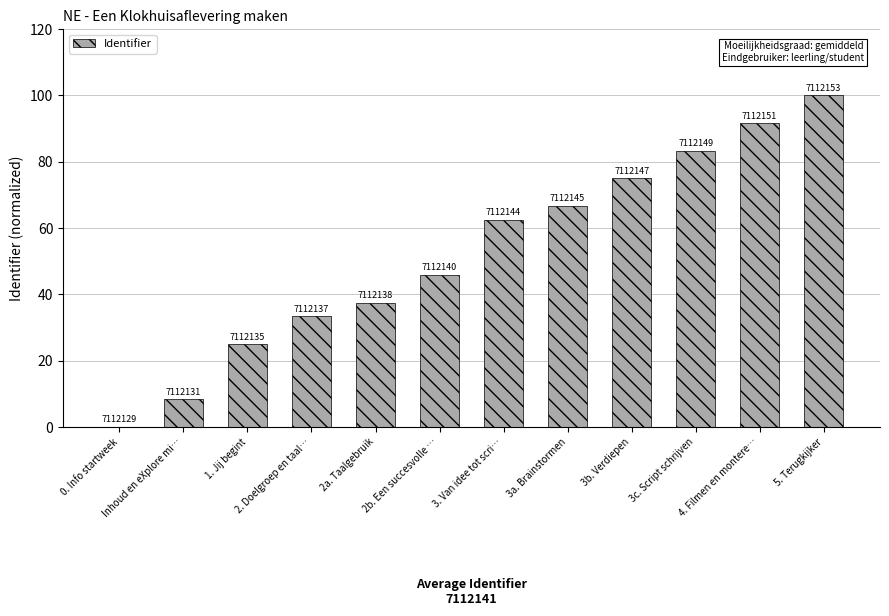

Are the bars horizontal?

No